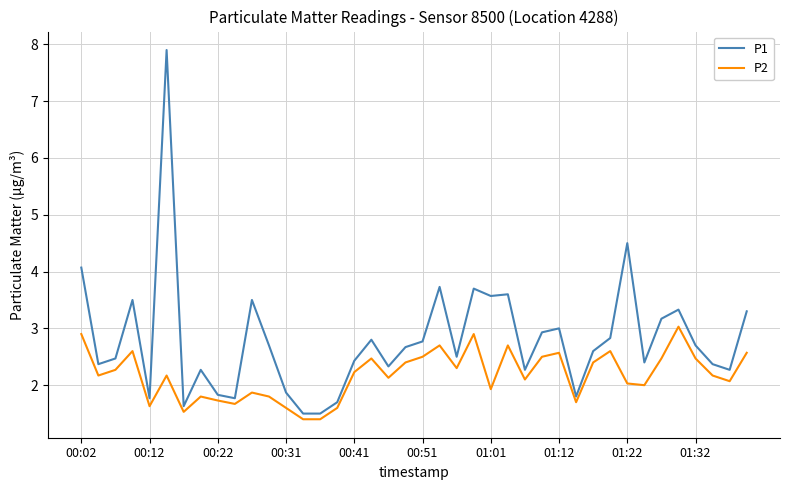

What is the difference between the maximum and minimum values in the P1 series?

6.4